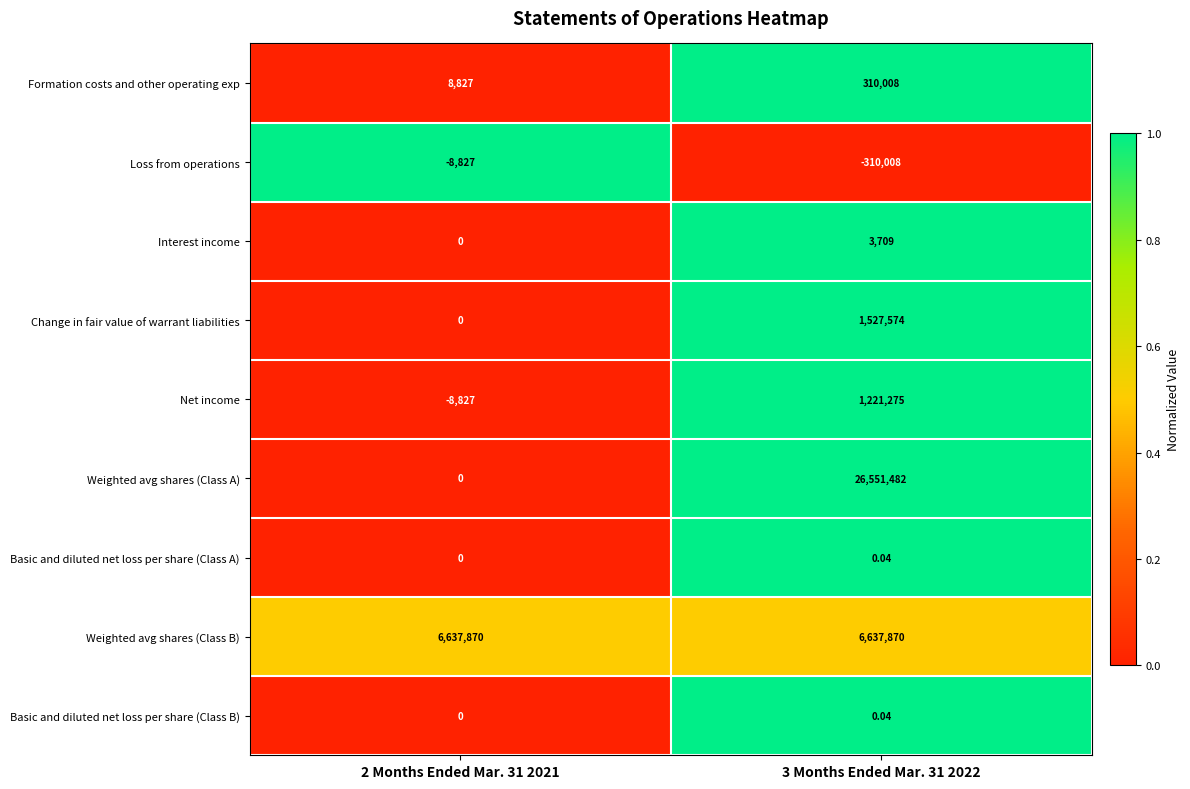

Which series has the largest total across all categories?

Weighted avg shares (Class A)